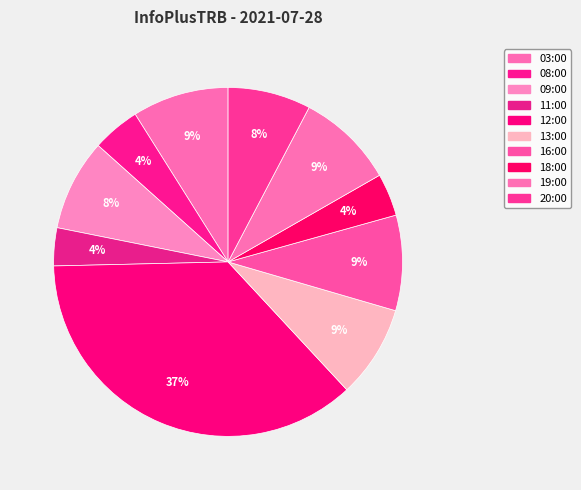

How many segments does this pie chart have?

10